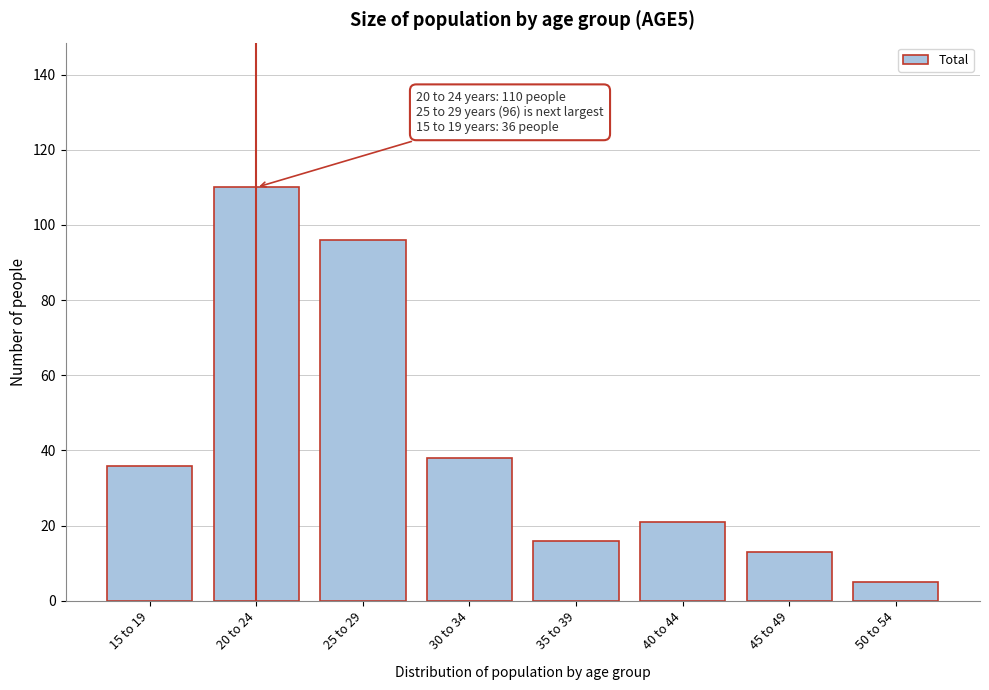

Reading left to right, list all the values displayed in this chart.

15 to 19=36	20 to 24=110	25 to 29=96	30 to 34=38	35 to 39=16	40 to 44=21	45 to 49=13	50 to 54=5